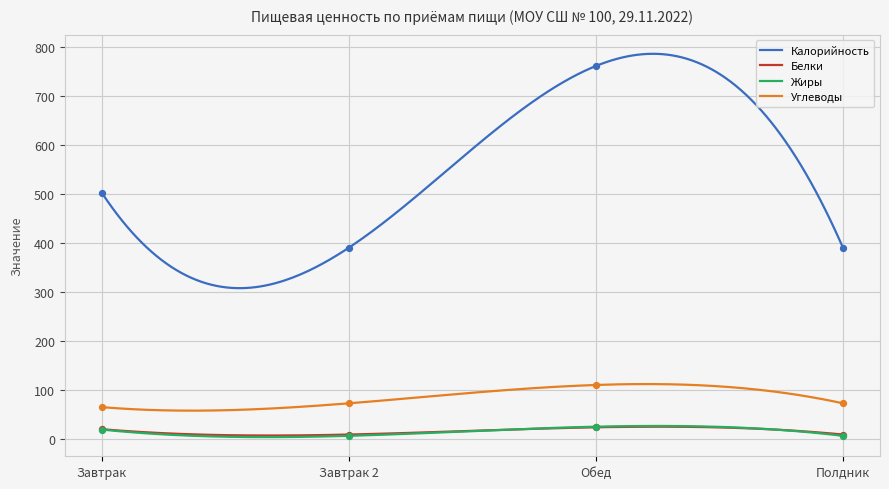

At how many categories does at least one series exceed 145?

4